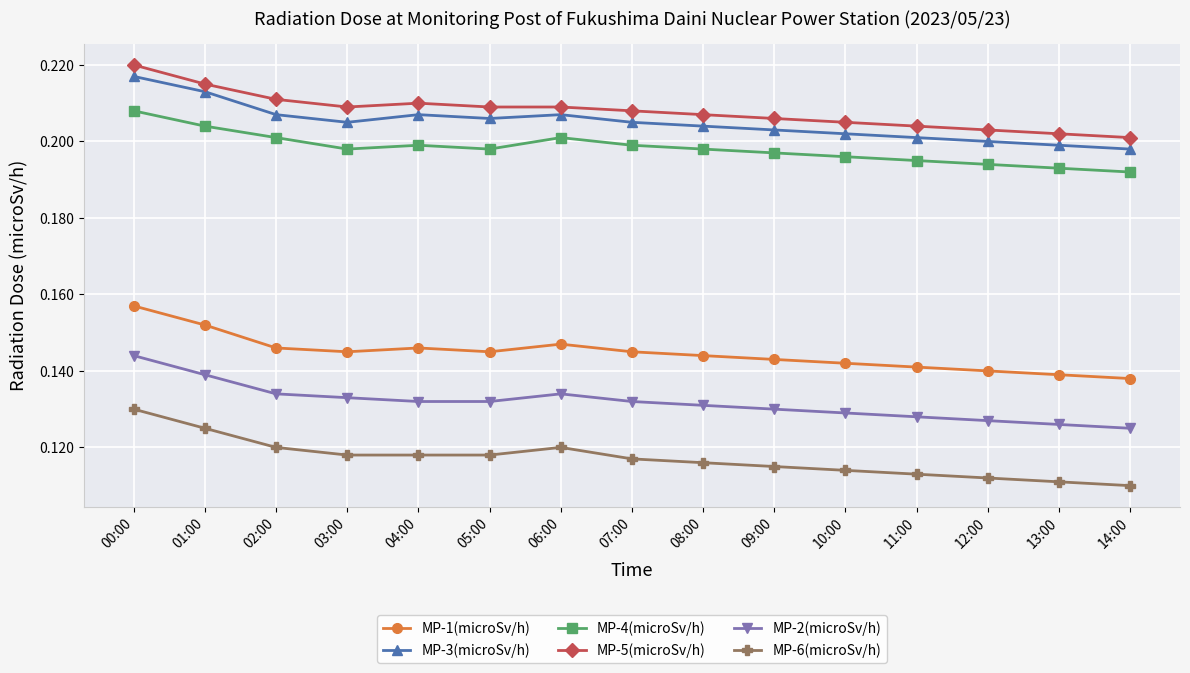

Which category has the lowest value in the MP-6(microSv/h) series?

14:00